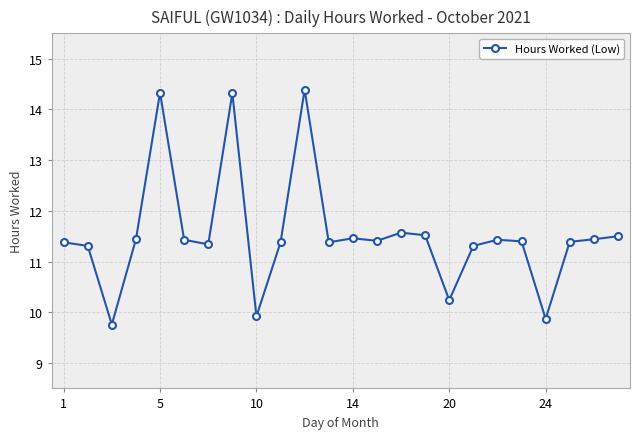

What is the difference between the maximum and minimum values?

4.6